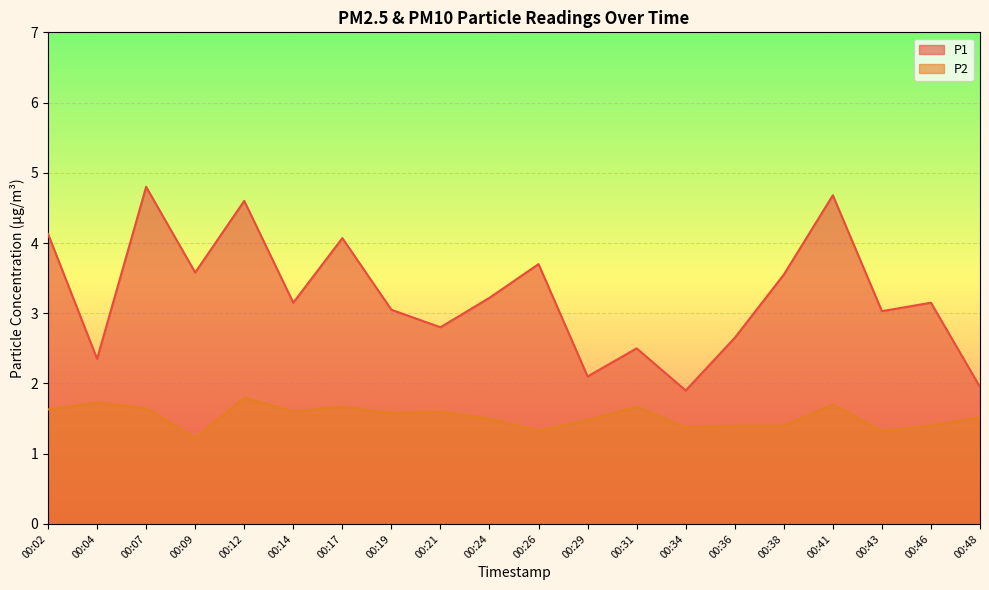

Reading left to right, extract all data points from this chart.

P1: 00:02=4.1	00:04=2.4	00:07=4.8	00:09=3.6	00:12=4.6	00:14=3.1	00:17=4.1	00:19=3.0	00:21=2.8	00:24=3.2	00:26=3.7	00:29=2.1	00:31=2.5	00:34=1.9	00:36=2.6	00:38=3.5	00:41=4.7	00:43=3.0	00:46=3.1	00:48=1.9
P2: 00:02=1.6	00:04=1.7	00:07=1.6	00:09=1.2	00:12=1.8	00:14=1.6	00:17=1.7	00:19=1.6	00:21=1.6	00:24=1.5	00:26=1.3	00:29=1.5	00:31=1.7	00:34=1.4	00:36=1.4	00:38=1.4	00:41=1.7	00:43=1.3	00:46=1.4	00:48=1.5